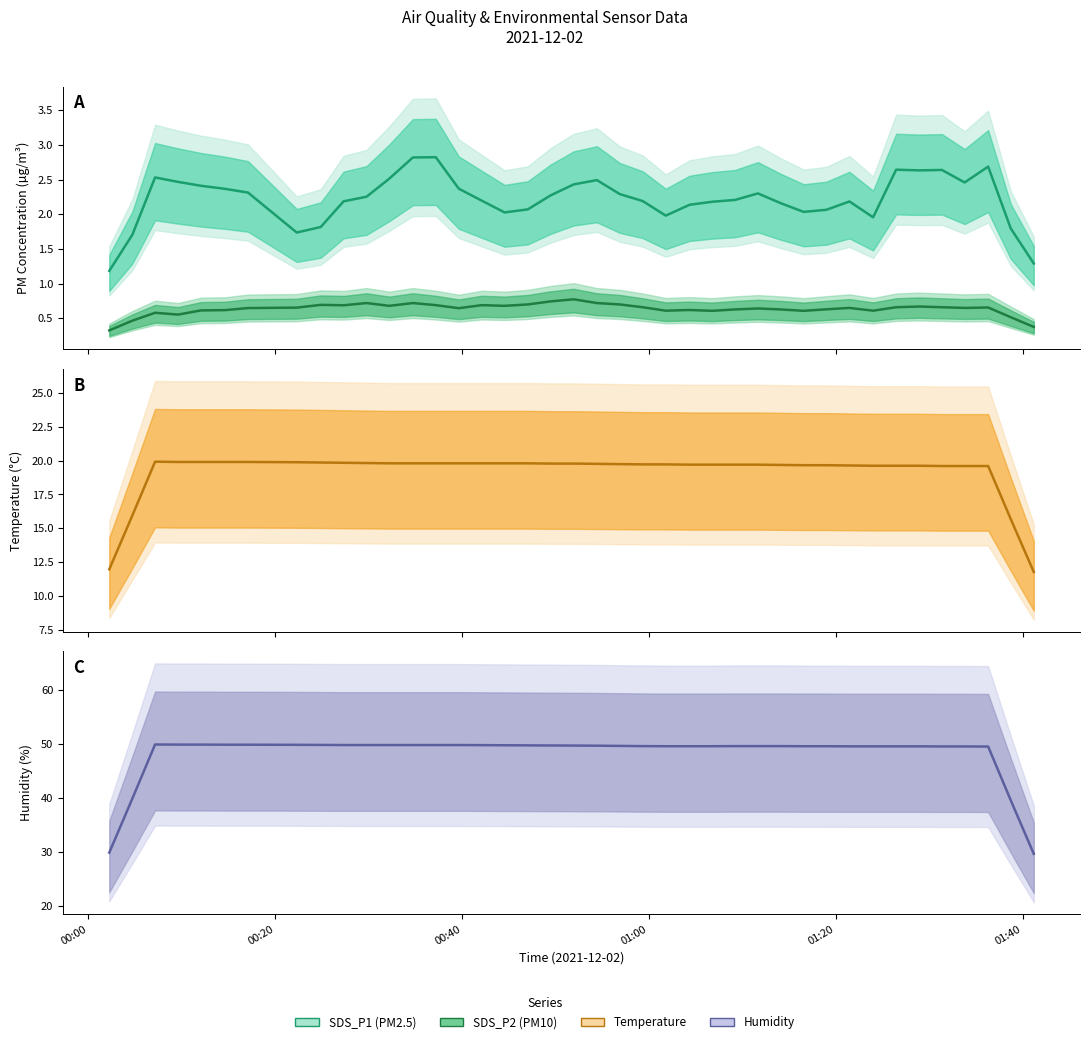

How many lines are shown in the chart?

4